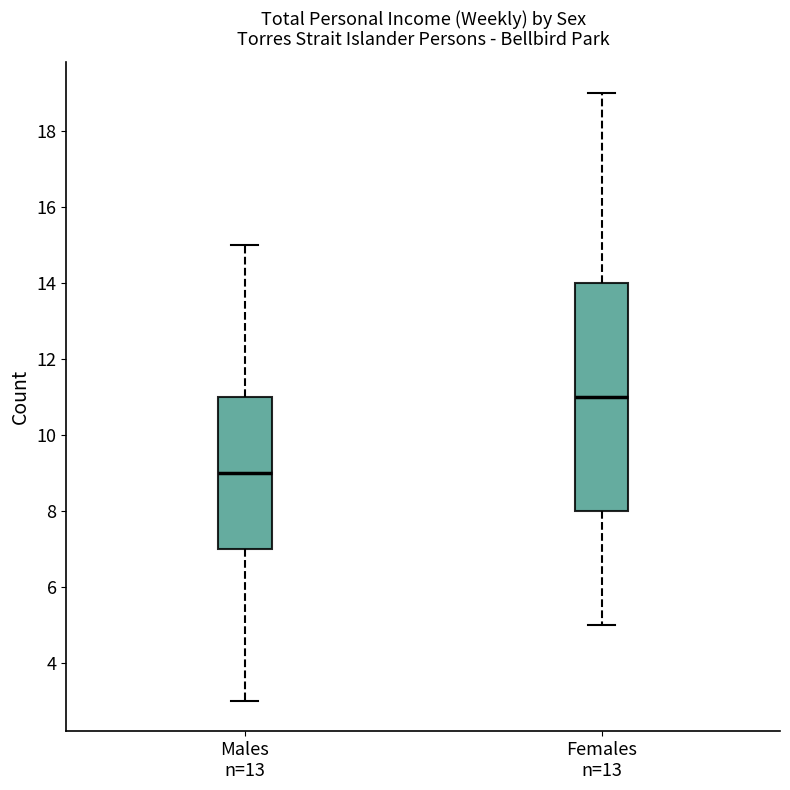

Reading left to right, transcribe this box plot: for each box, give where its median line is, the range the box spans, and where its two whiskers end, as read against the y-axis. The values are not printed on the chart, so give them approximately, as read against the axis.

Males n=13: median 9, box 7 to 11, whiskers 3 to 15
Females n=13: median 11, box 8 to 14, whiskers 5 to 19